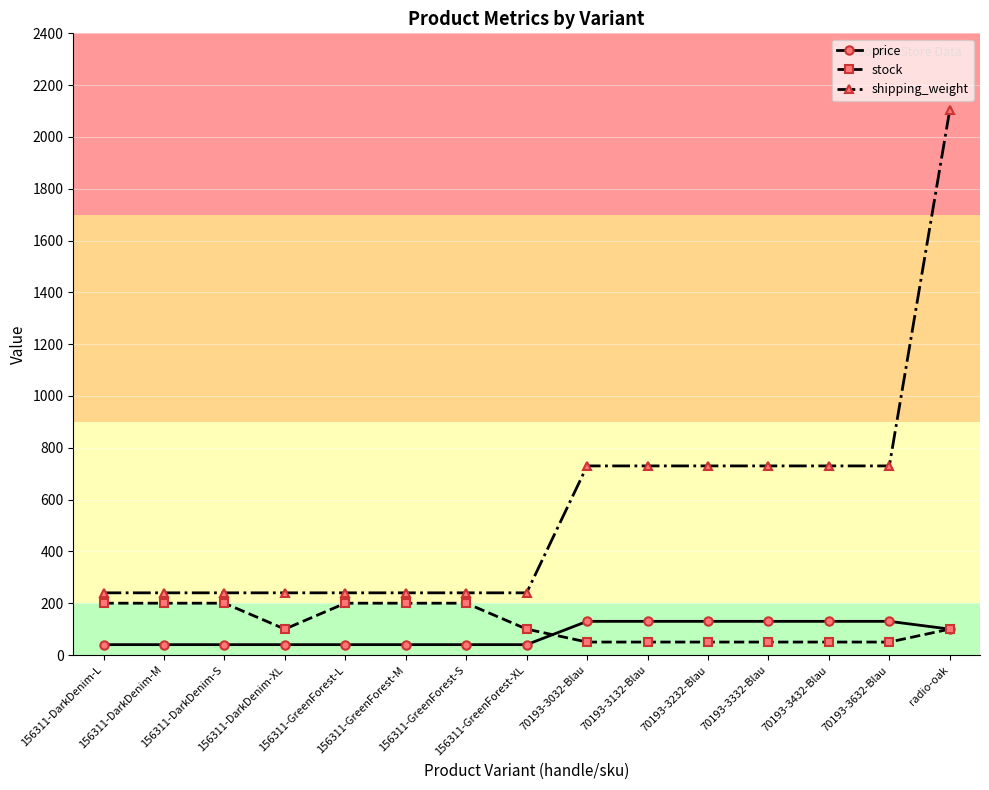

Which series has the largest total across all categories?

shipping_weight